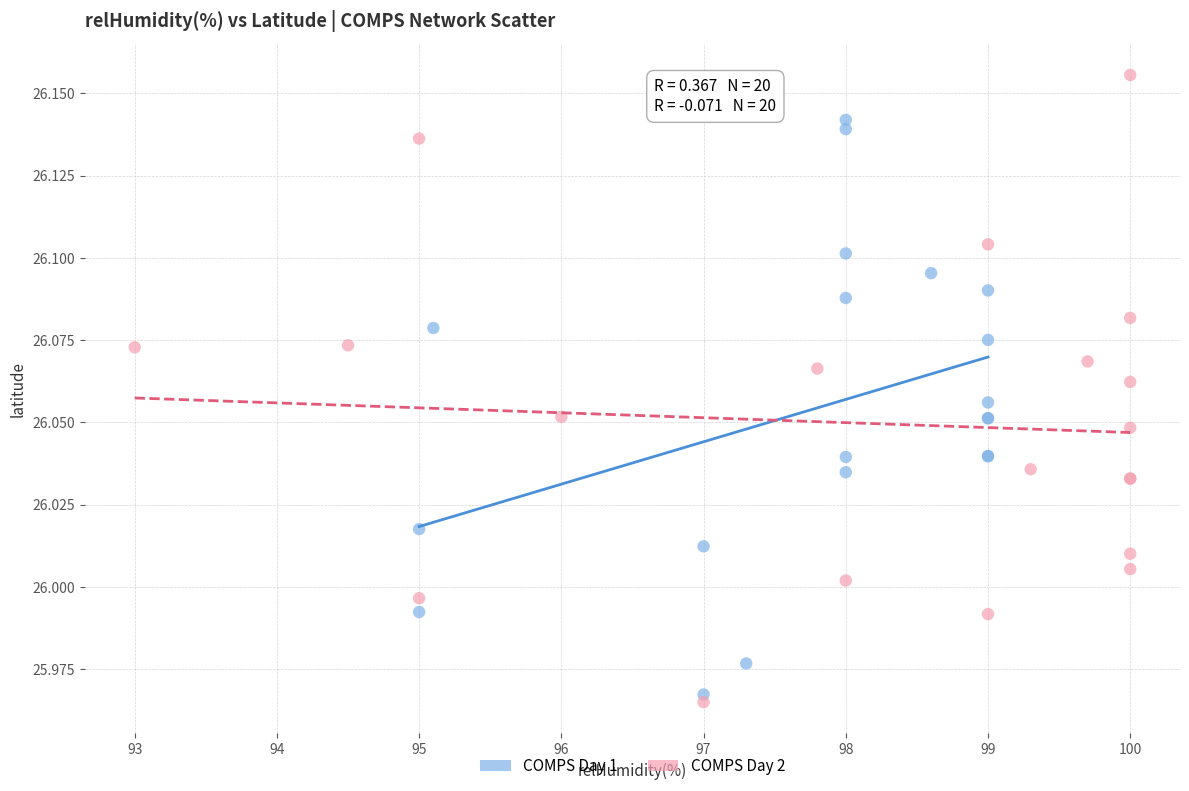

Which series reaches the minimum Y coordinate?

COMPS Day 2